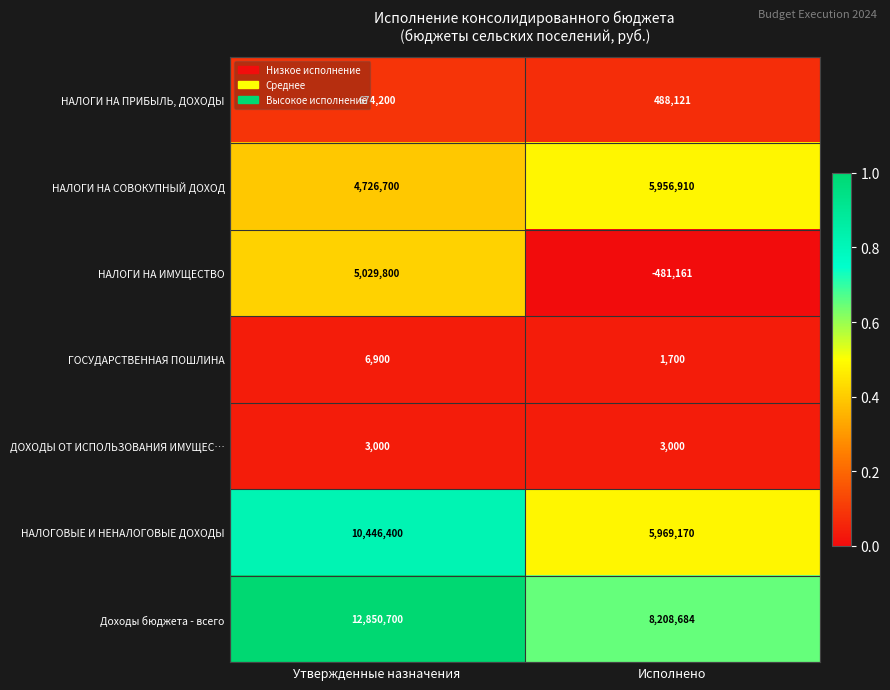

Read the ДОХОДЫ ОТ ИСПОЛЬЗОВАНИЯ ИМУЩЕС… value at Исполнено.

3000